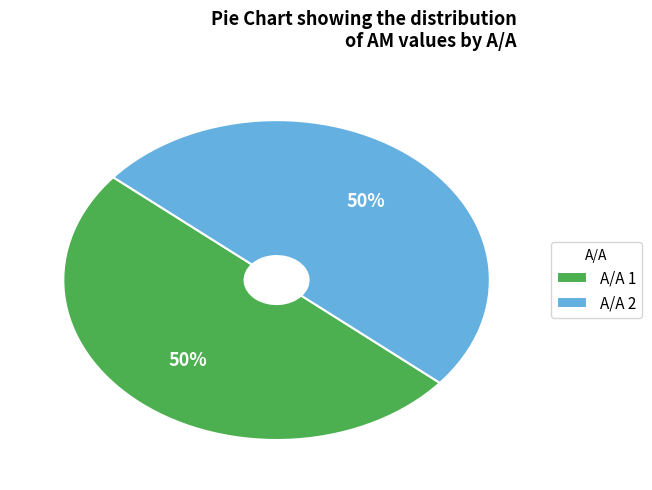

What is the ratio of the value at A/A 2 to the value at A/A 1?

1.0